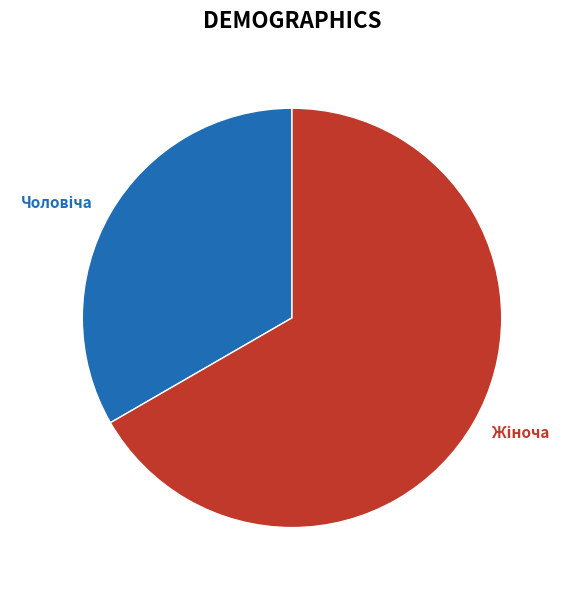

Does any single category account for the majority?

Yes